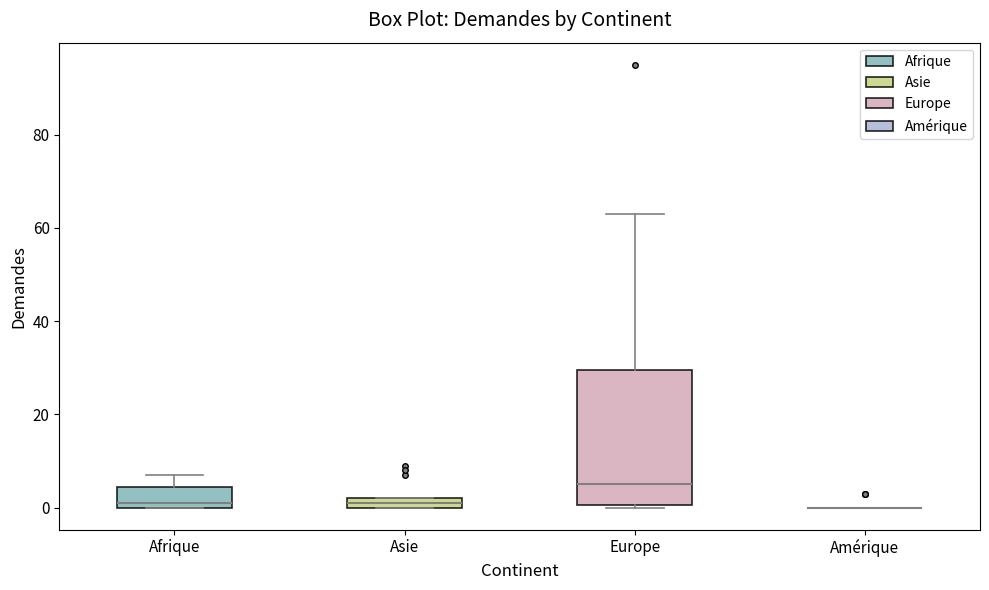

Comparing the boxes themselves (not the whiskers), which one is the tallest?

Europe